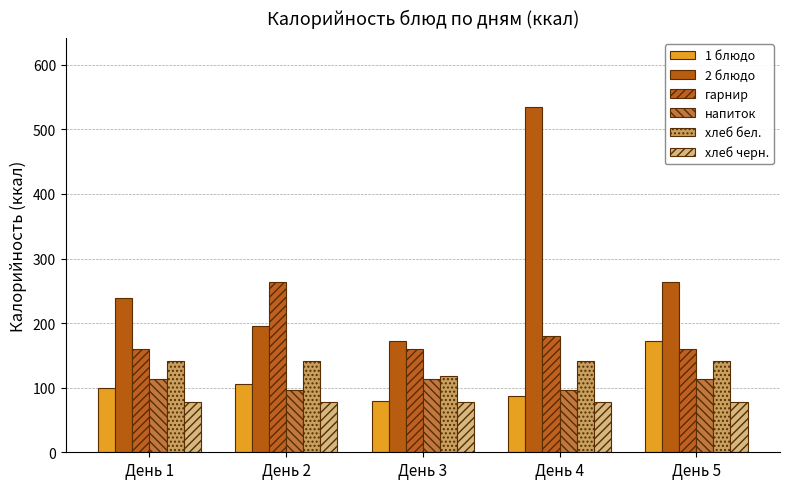

How many data points in 1 блюдо are above 99?

3